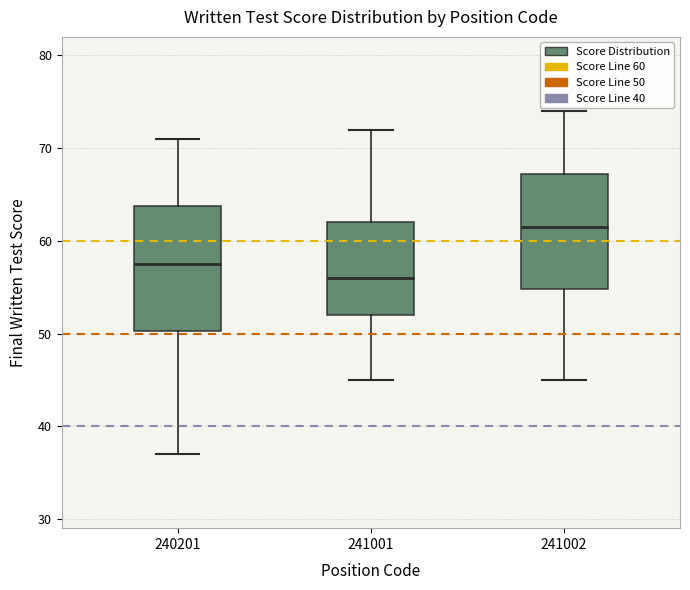

Where does the upper whisker of the box at x = 241001 end on the y-axis? The values are not printed on the chart, so give them approximately, as read against the axis.

72